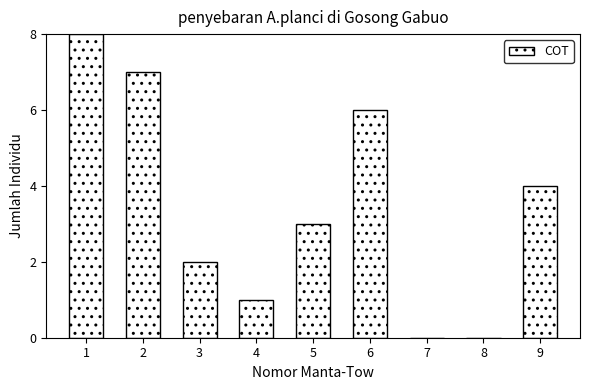

Reading left to right, transcribe all the data shown in this chart.

1=8	2=7	3=2	4=1	5=3	6=6	7=0	8=0	9=4